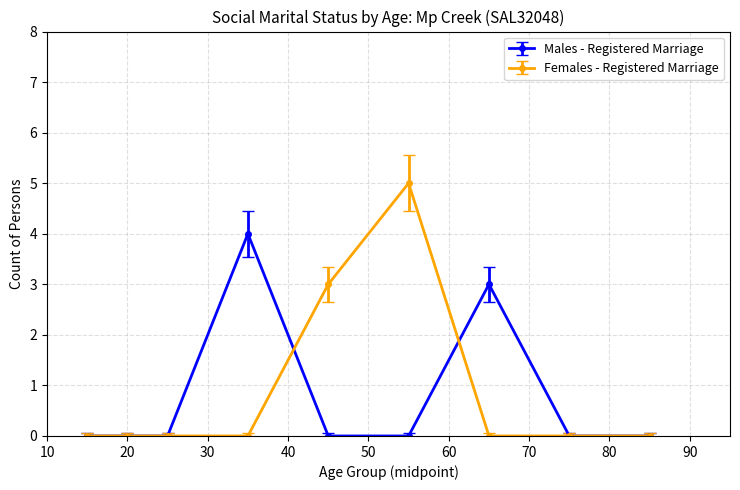

List the series in order of their peak value, highest first.

Females - Registered Marriage, Males - Registered Marriage